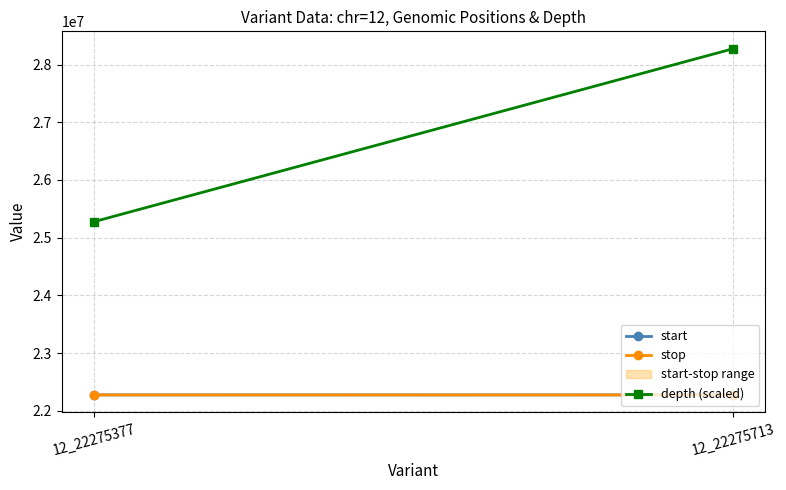

What is the maximum value for start?

22275713